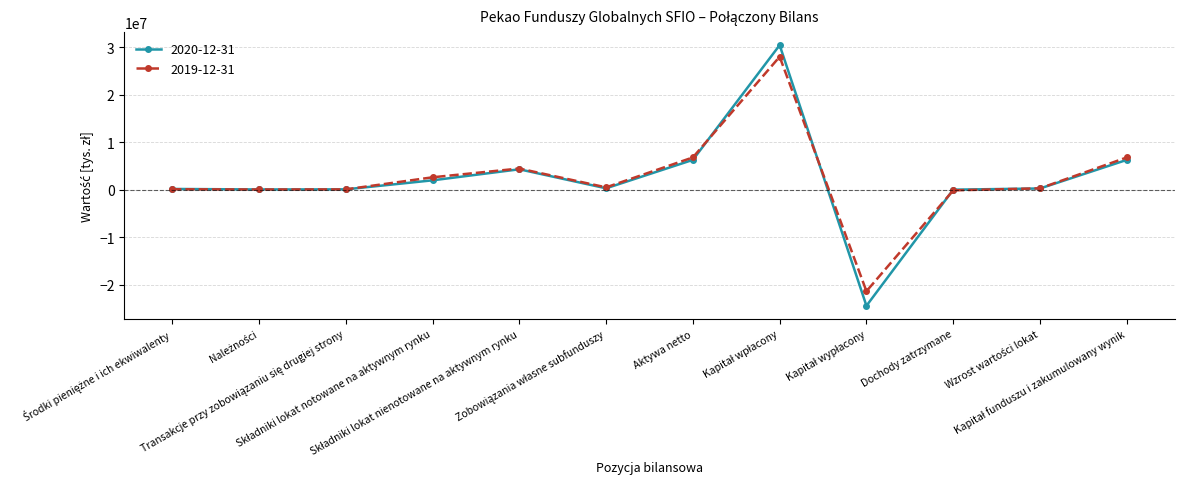

Which series has the widest spread of values?

2020-12-31